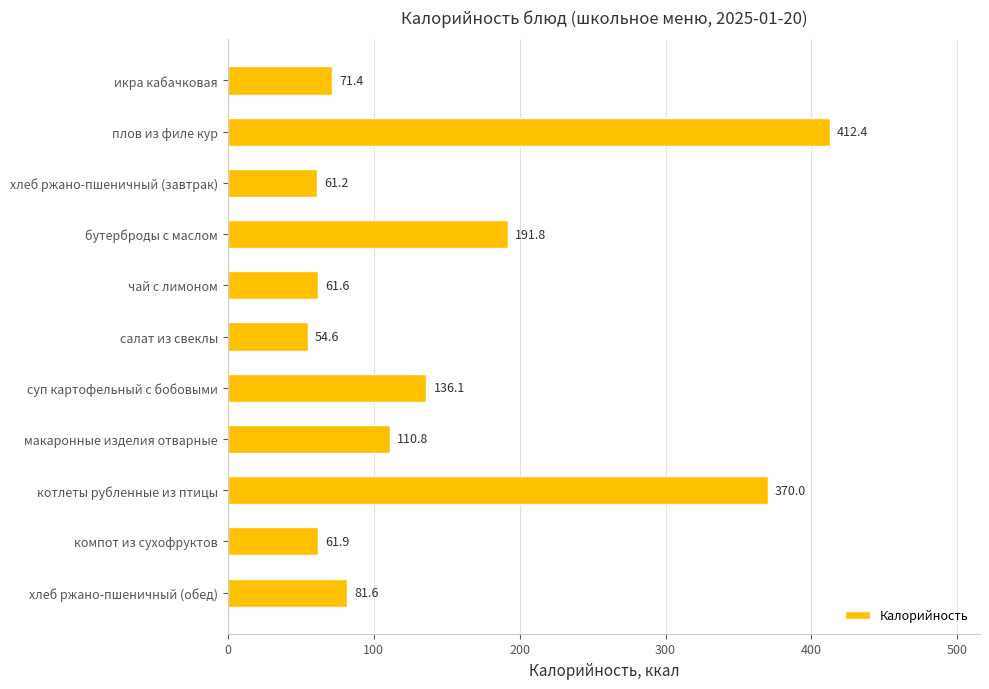

How many distinct data groups are displayed?

1